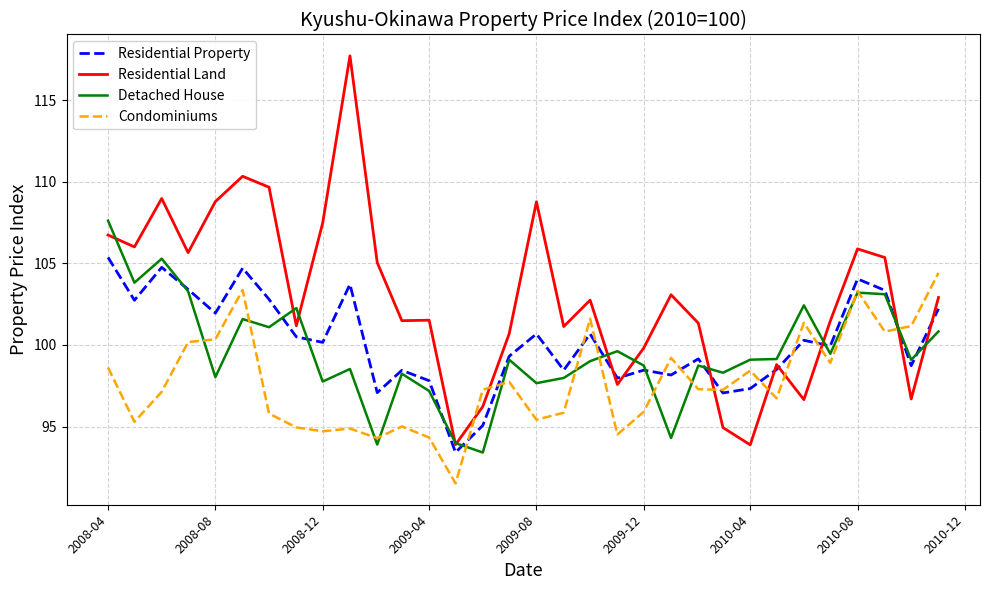

Which series has the widest spread of values?

Residential Land